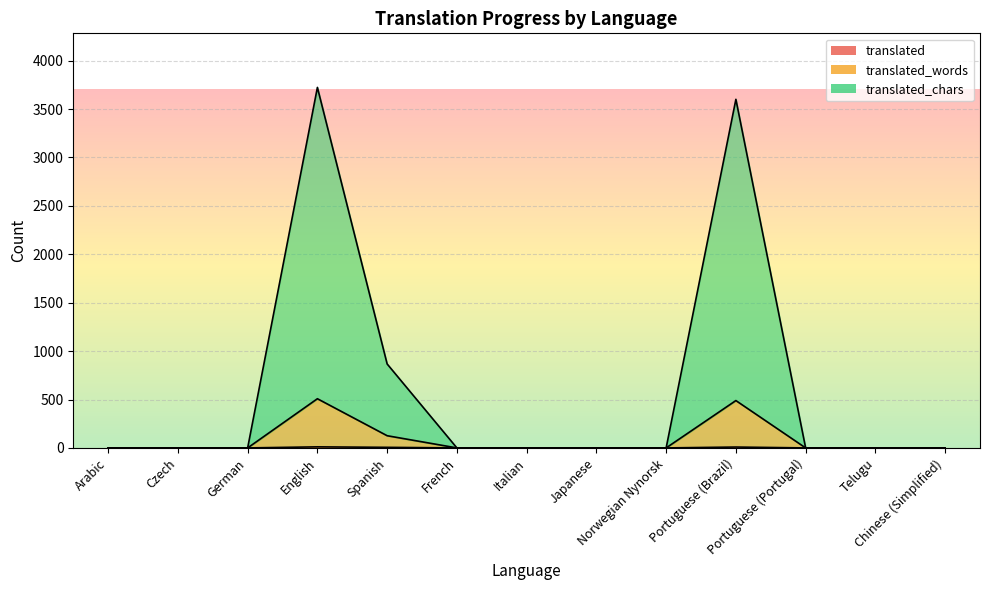

How many positive values does the translated_chars series have?

3